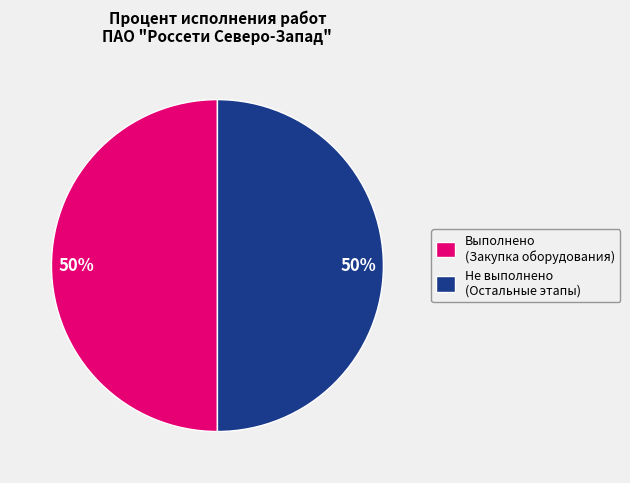

The Выполнено (Закупка оборудования) slice represents 64% of the pie. True or false?

False